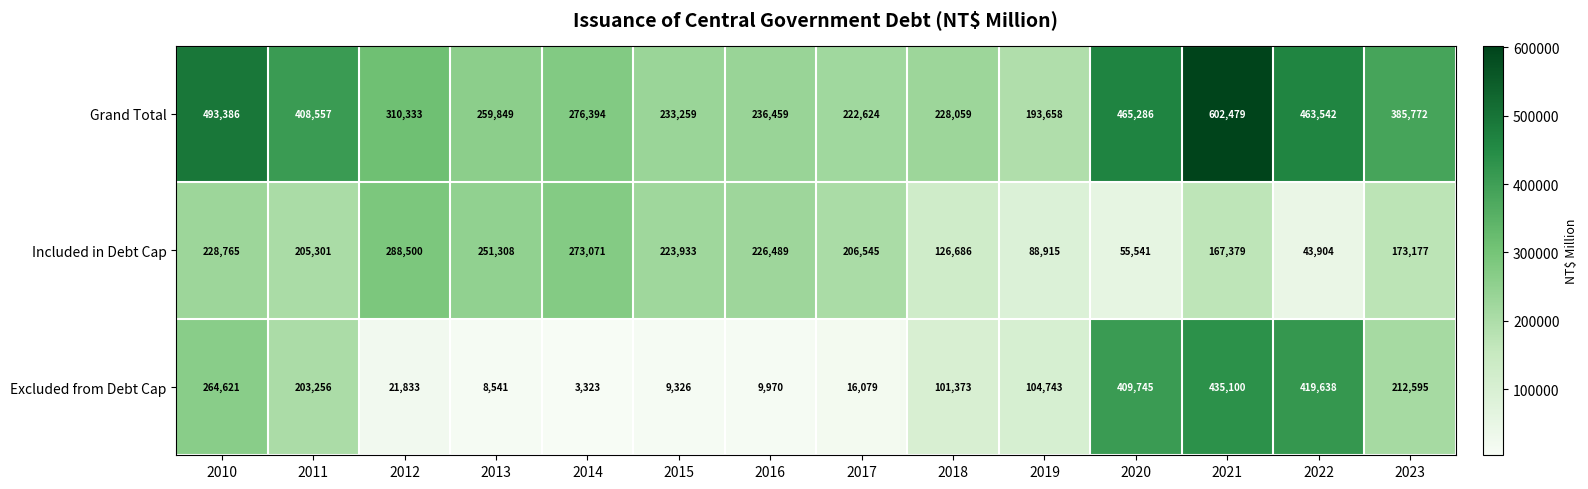

At which label does Included in Debt Cap first exceed 206545?

2010